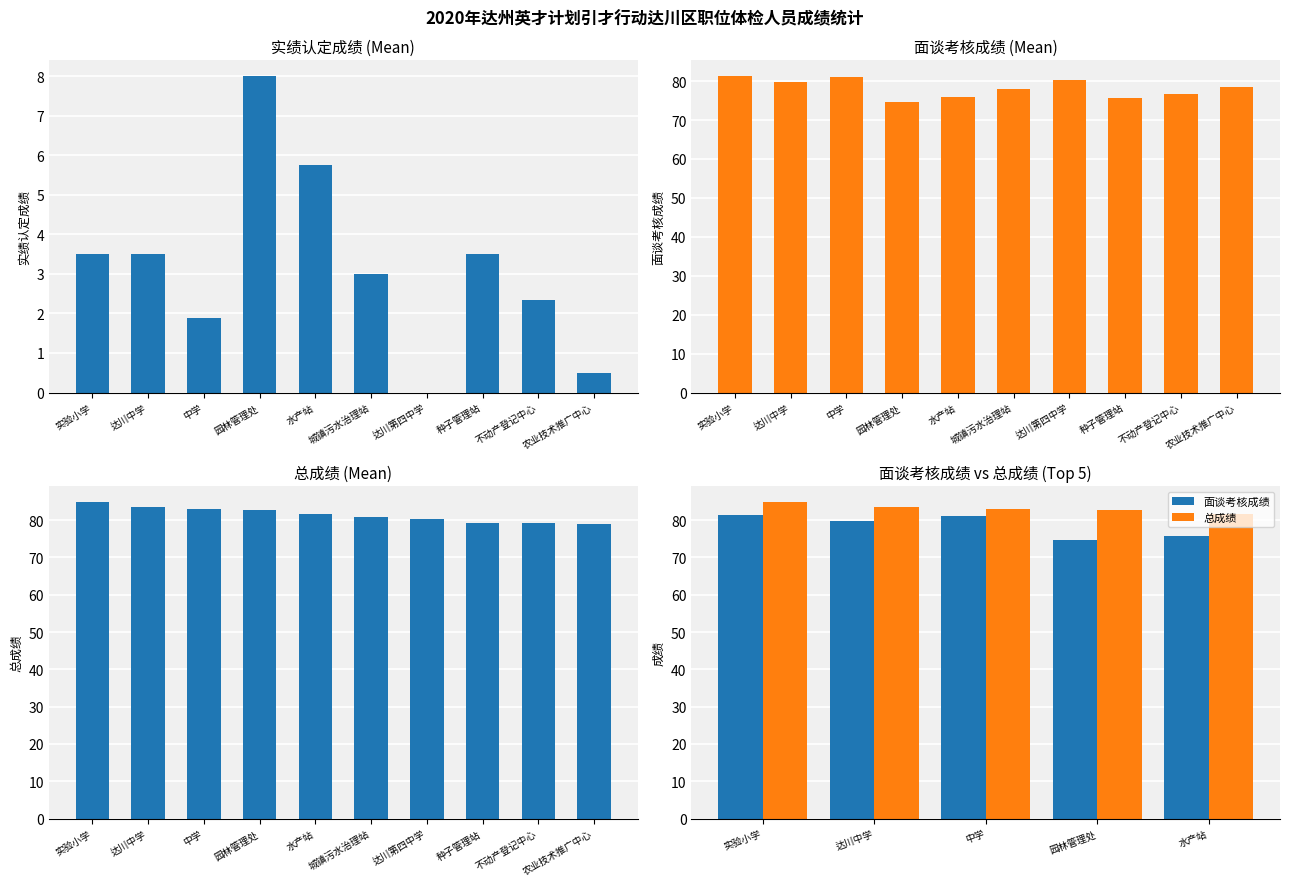

Which series has the largest total across all categories?

总成绩